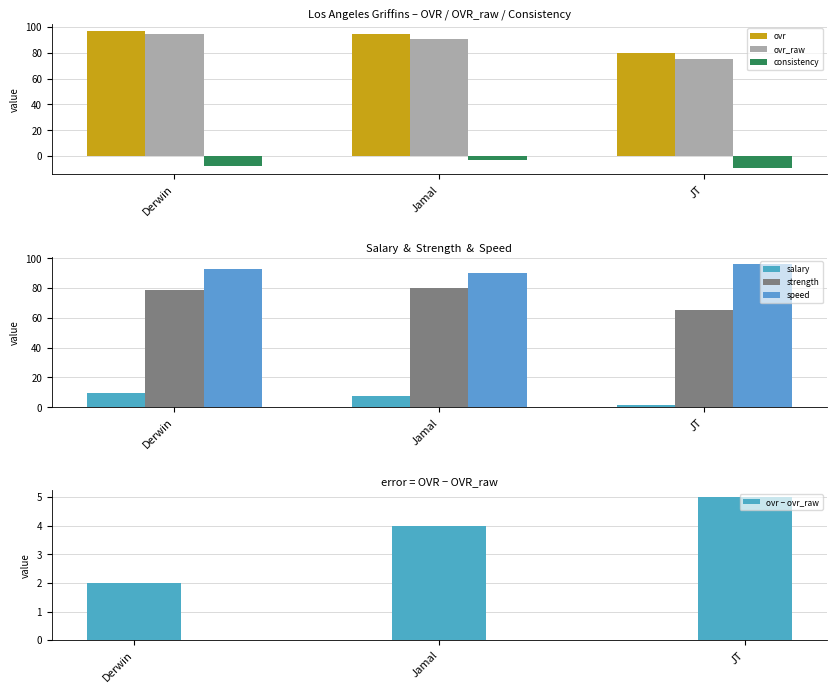

Which series has the largest total across all categories?

speed